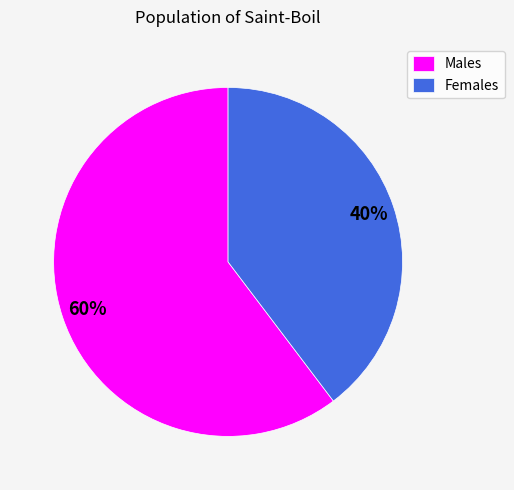

Which category accounts for the majority?

Males